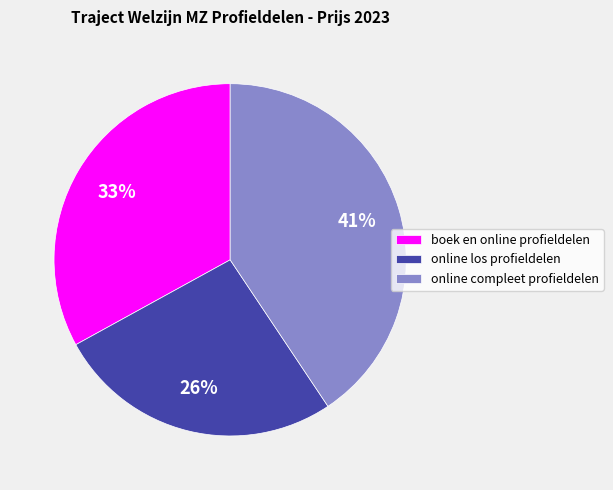

Which slice is the smallest?

online los profieldelen